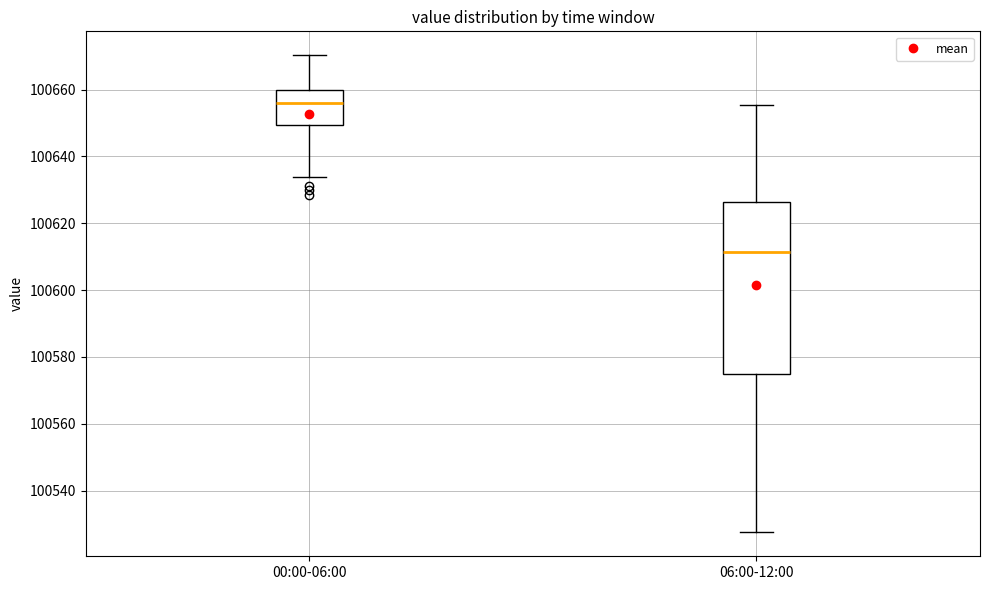

Where does the median line of the box for 00:00-06:00 sit on the y-axis? The values are not printed on the chart, so give them approximately, as read against the axis.

100656